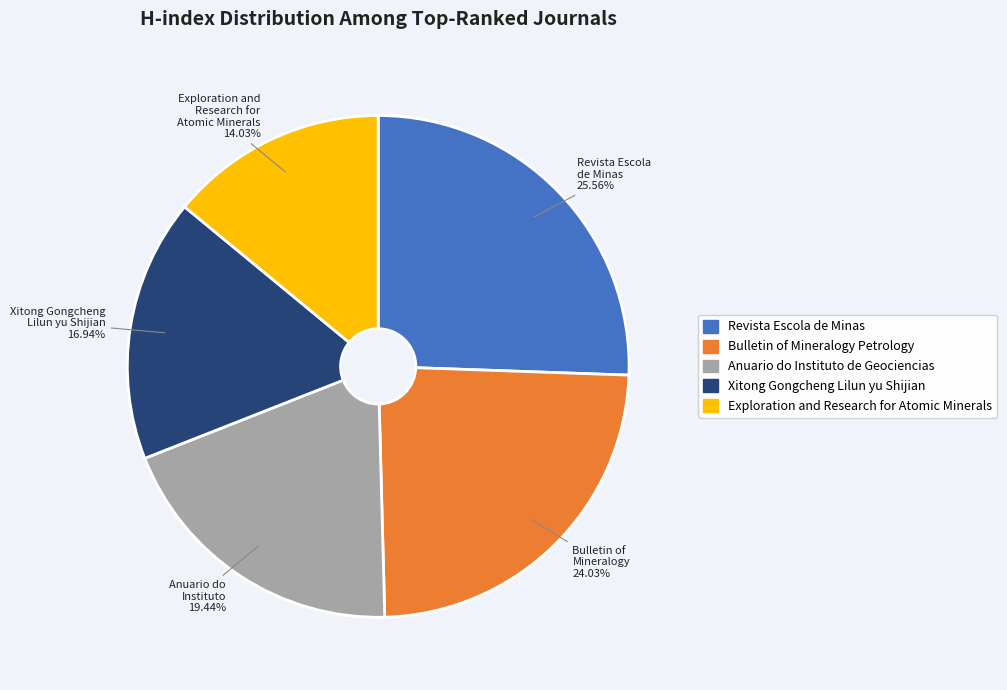

Rank the categories by value from highest to lowest.

Revista Escola de Minas, Bulletin of Mineralogy, Anuario do Instituto, Xitong Gongcheng Lilun yu Shijian, Exploration and Research for Atomic Minerals